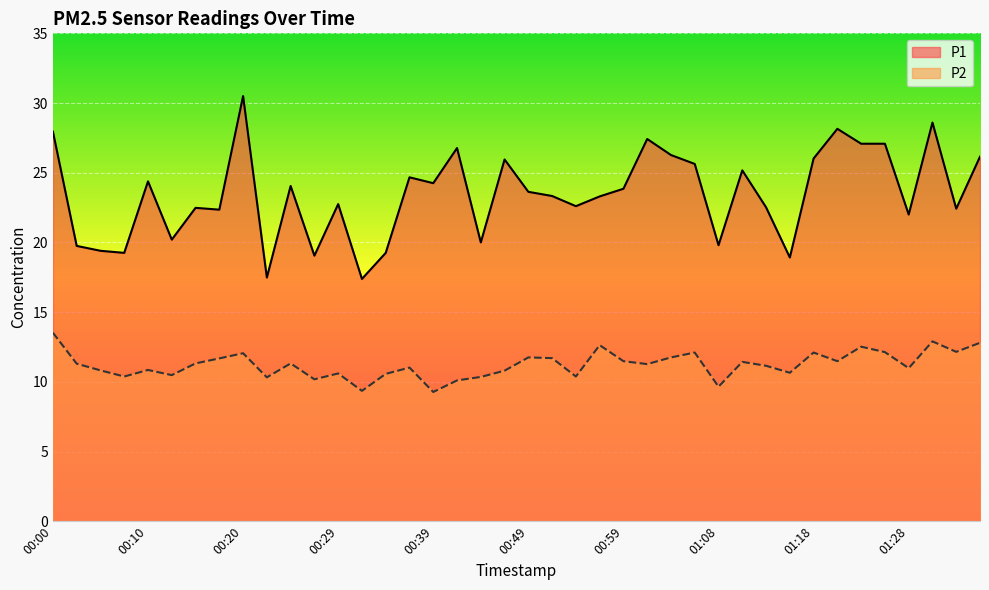

True or false: P2 and P1 cross at least once.

False